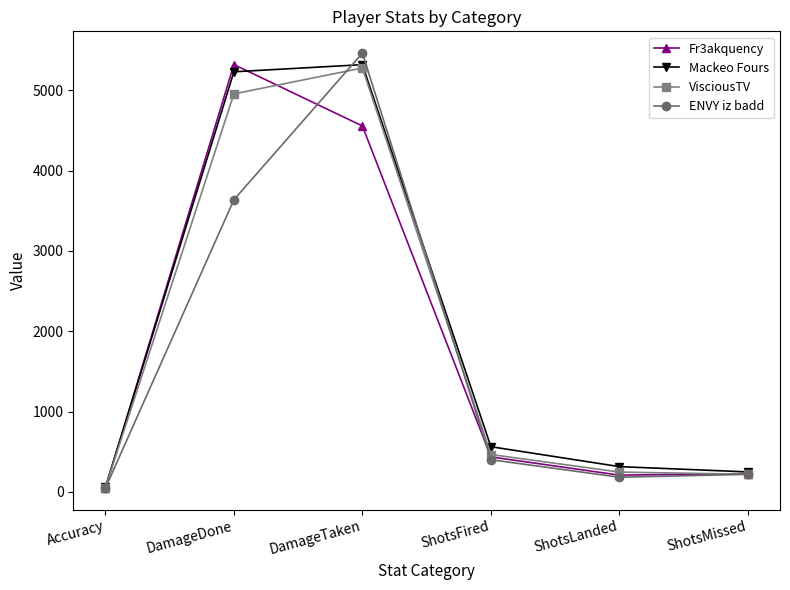

What is the maximum value for VisciousTV?

5279.0